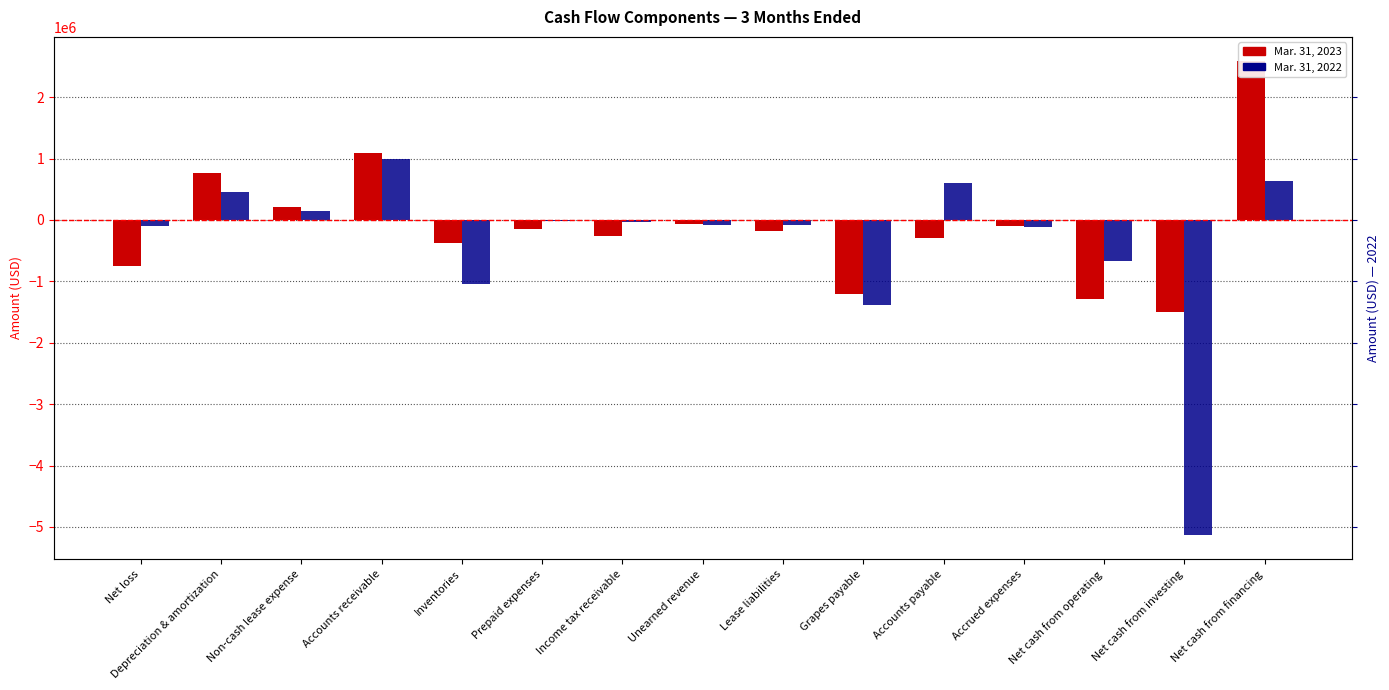

What is the minimum value shown in the chart?

-5138816